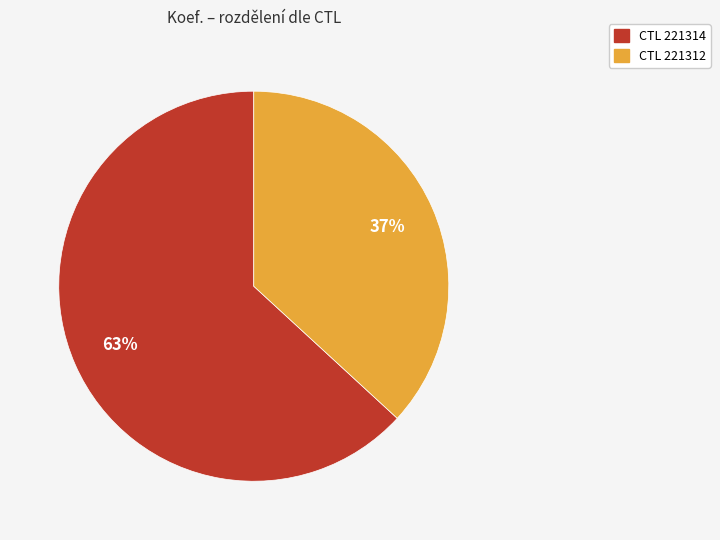

Is there any slice that represents more than half of the pie?

Yes